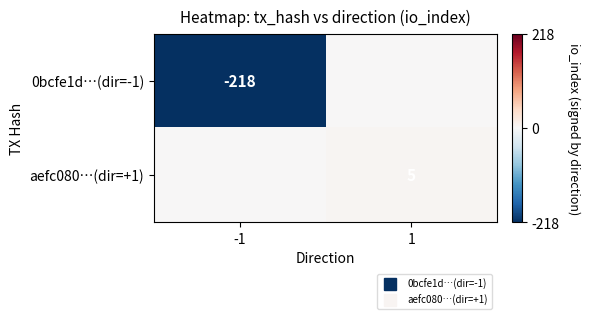

Is the value of aefc080…(dir=+1) at -1 greater than the value of 0bcfe1d…(dir=-1) at 1?

No